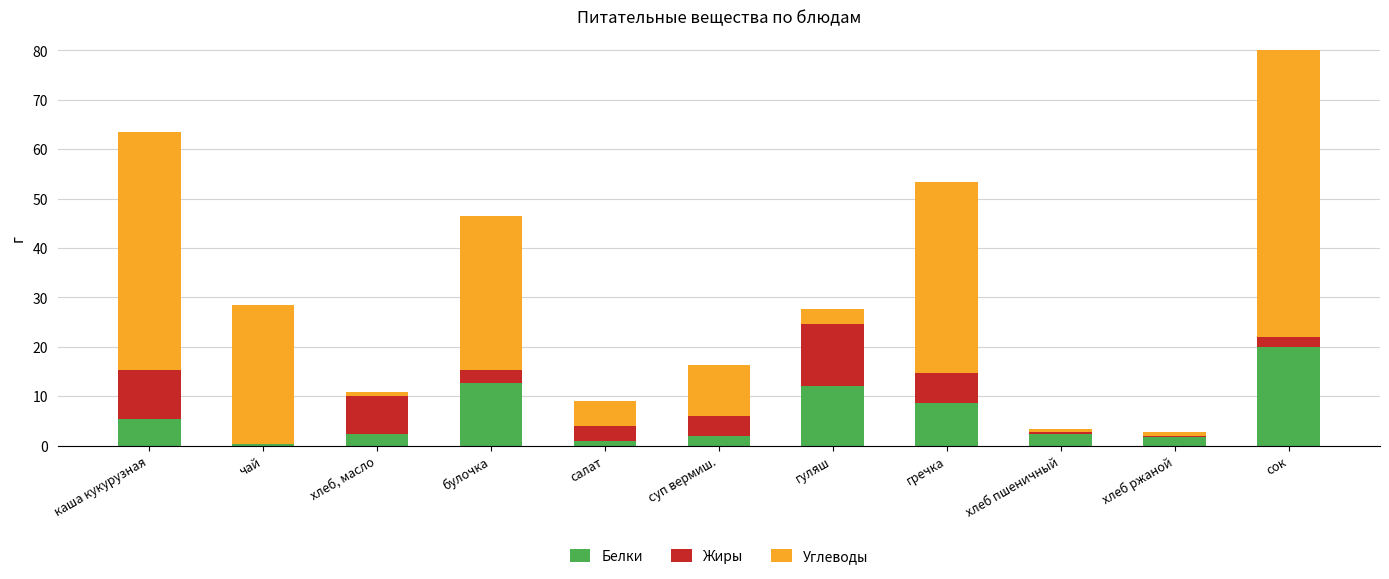

At which label does Белки reach its peak?

сок